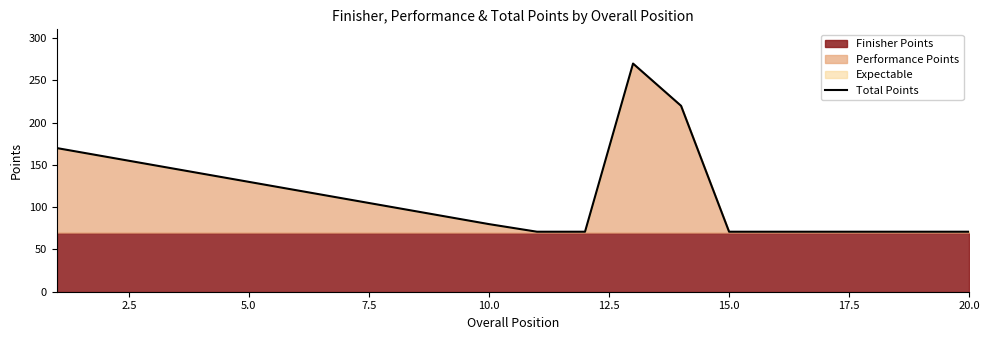

Is it true that Total Points equals 22 at 20.0?

False